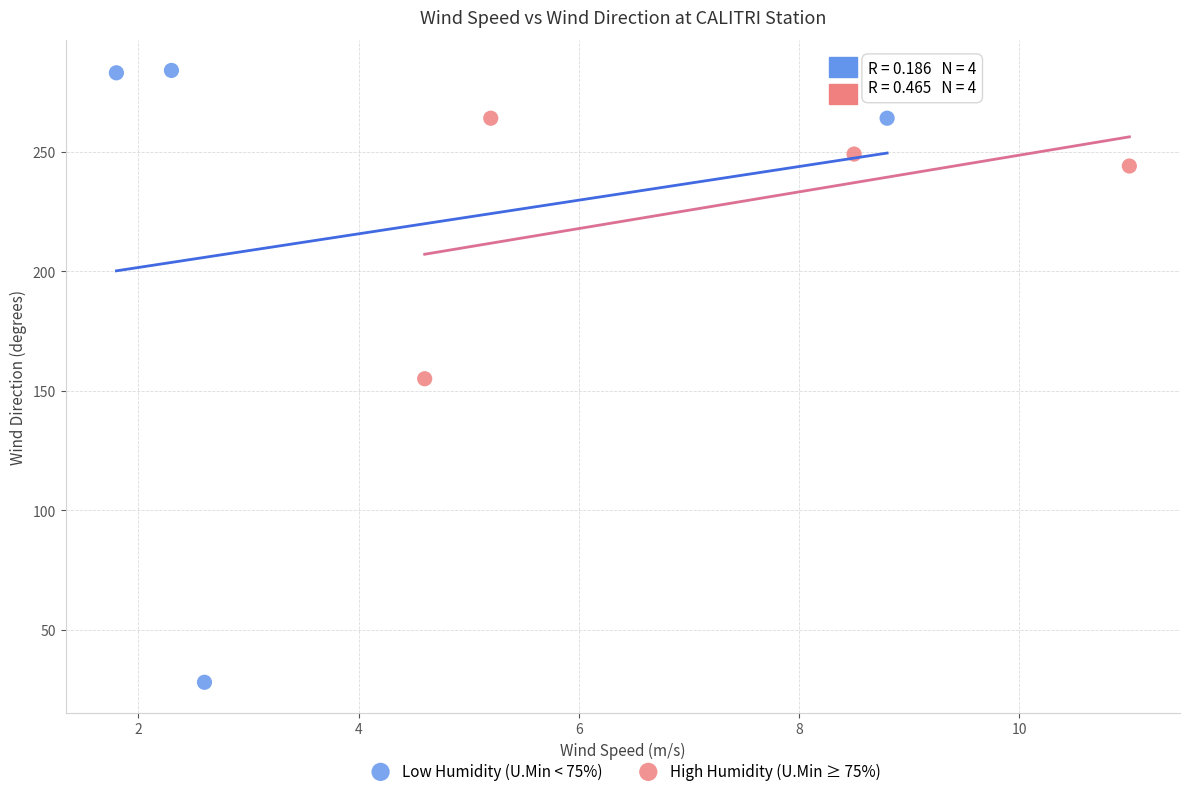

Which series contains the lowest Y value?

Low Humidity (U.Min < 75%)